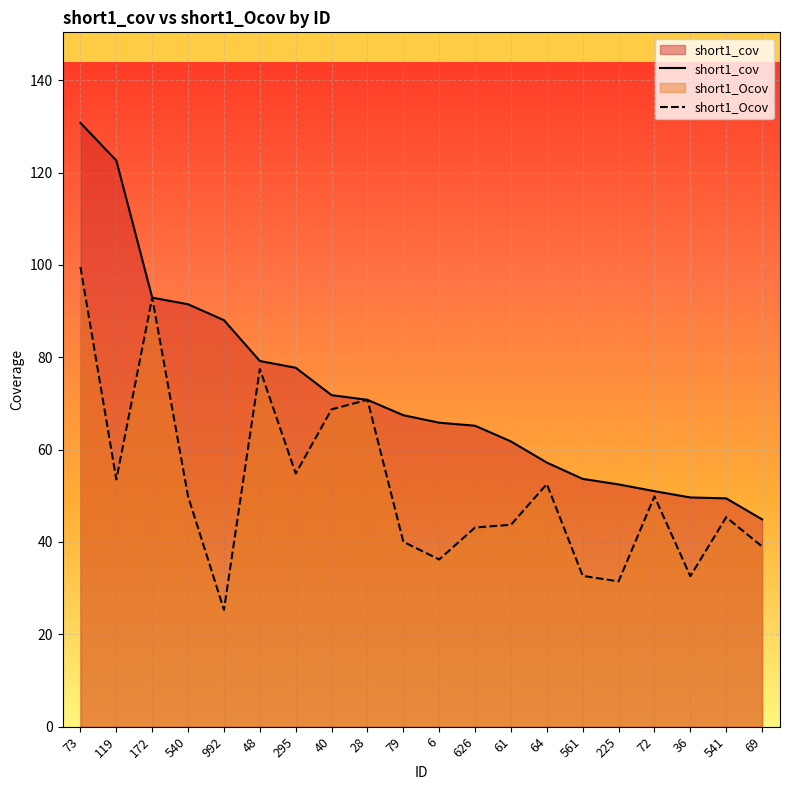

What is the difference between the maximum and minimum values in the short1_cov series?

85.9